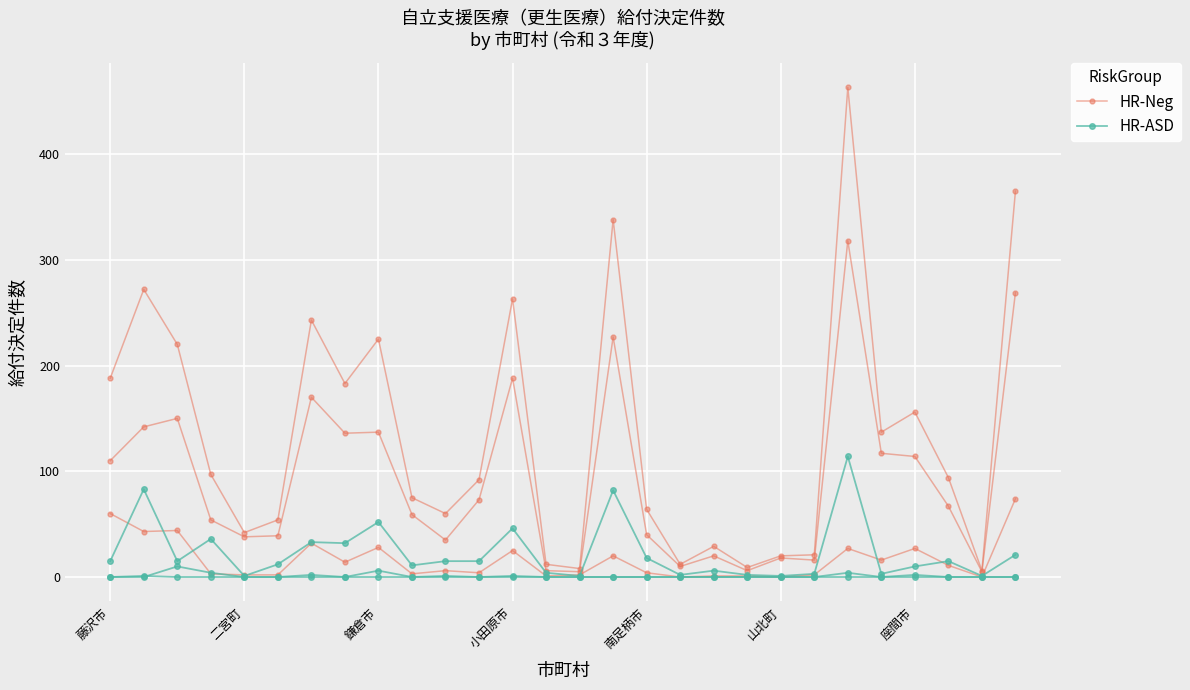

In HR-ASD, how many points are lower than both neighbors (excluding endpoints)?

9